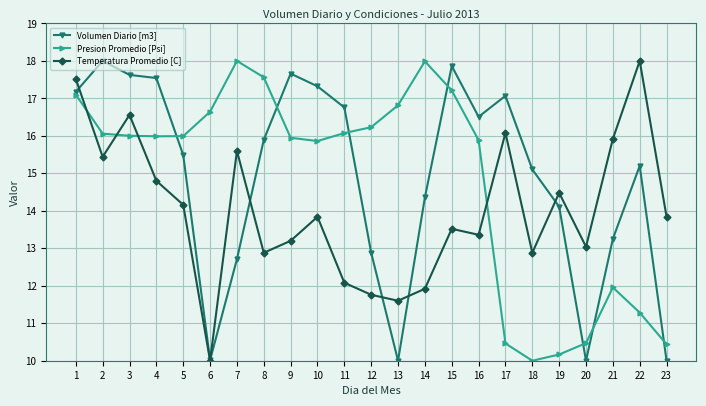

At which label does Presion Promedio [Psi] first exceed 15?

1